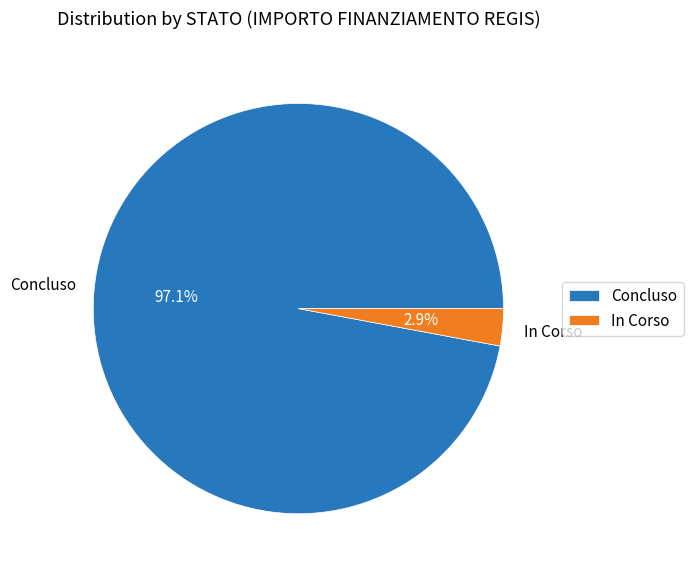

Count the number of slices in the pie.

2